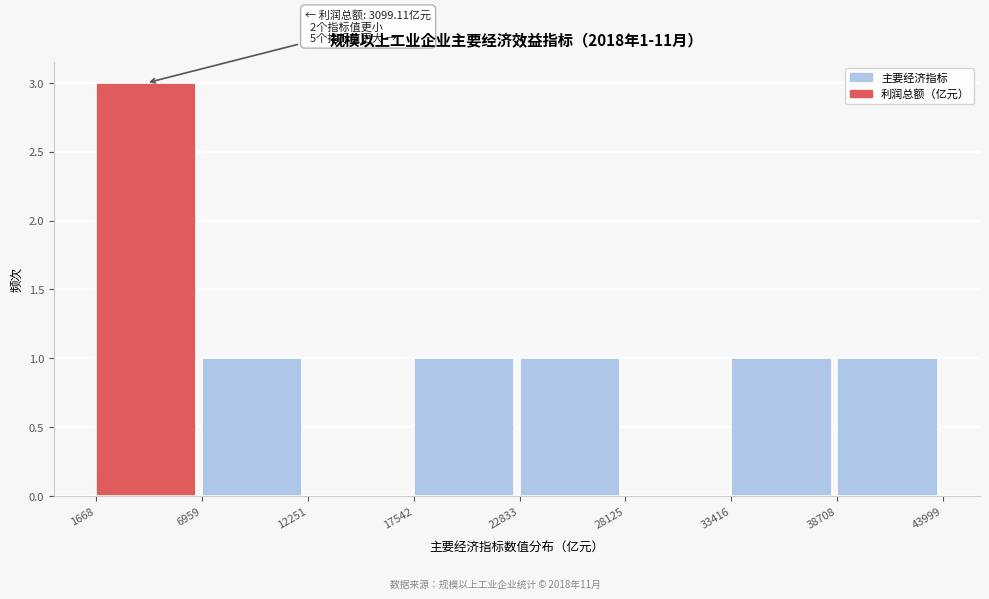

Over which range of the x-axis is the bar tallest?

1668 to 6959